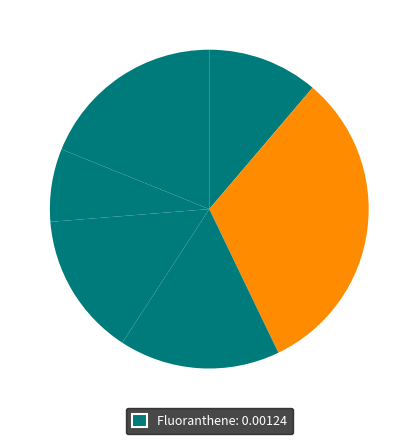

Is there any slice that represents more than half of the pie?

No